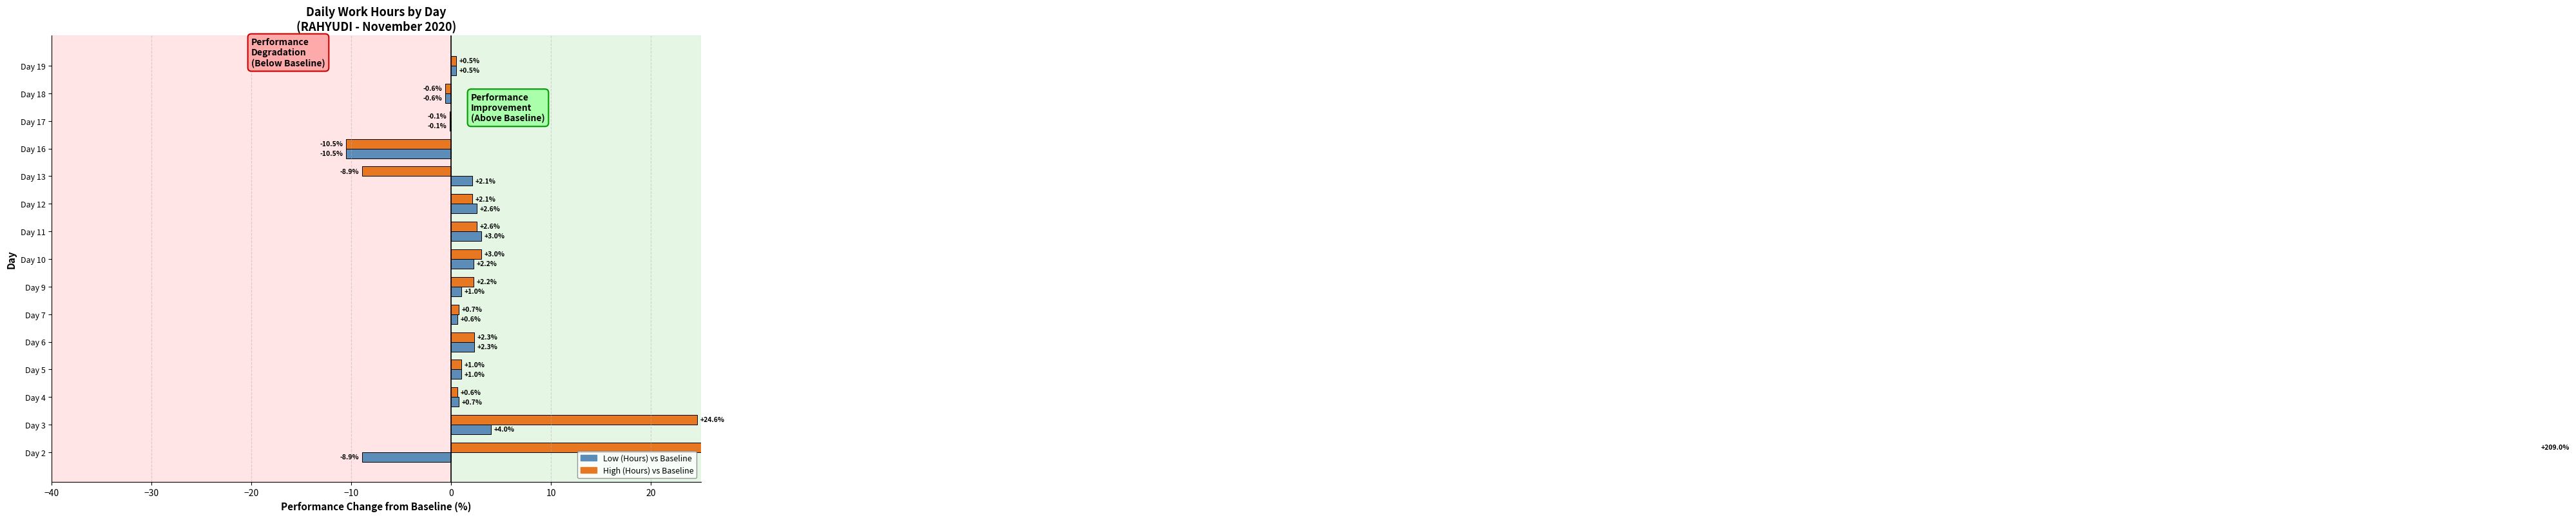

How many groups of bars are there?

15